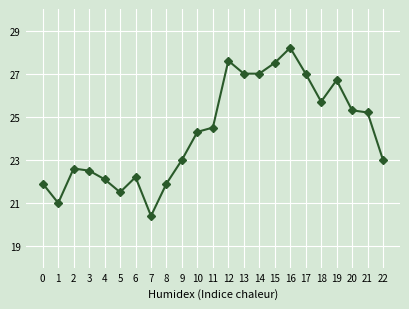

At which label is the value closest to 24?

10